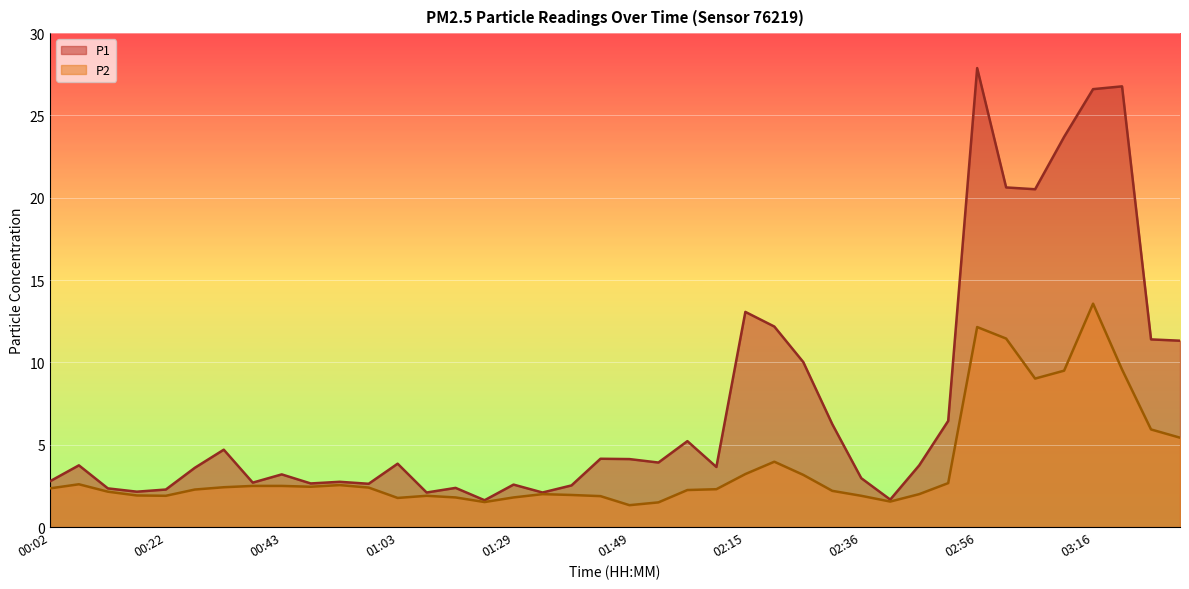

How many data points in P1 are above 3?

24